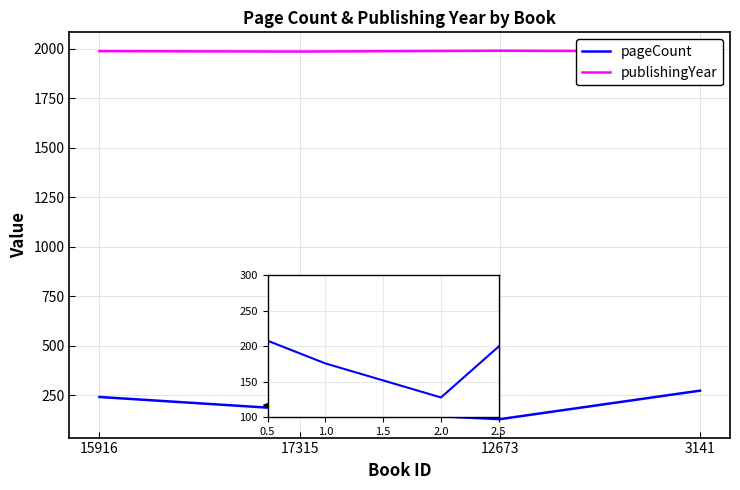

What is the smallest value displayed?

128